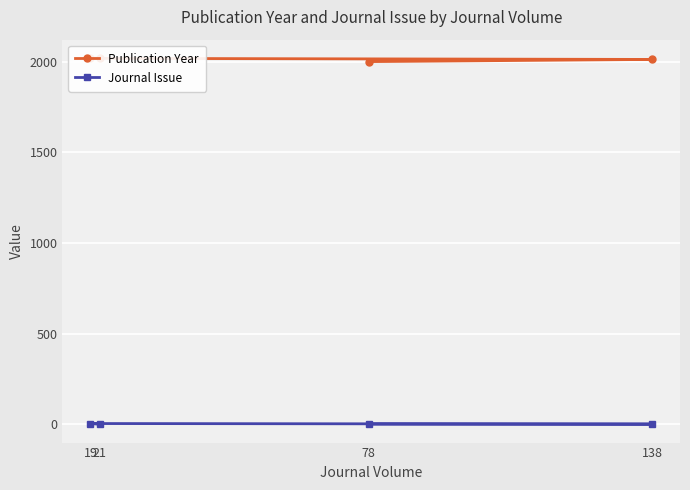

What is the spread (max minus min) of values at 78?

1999